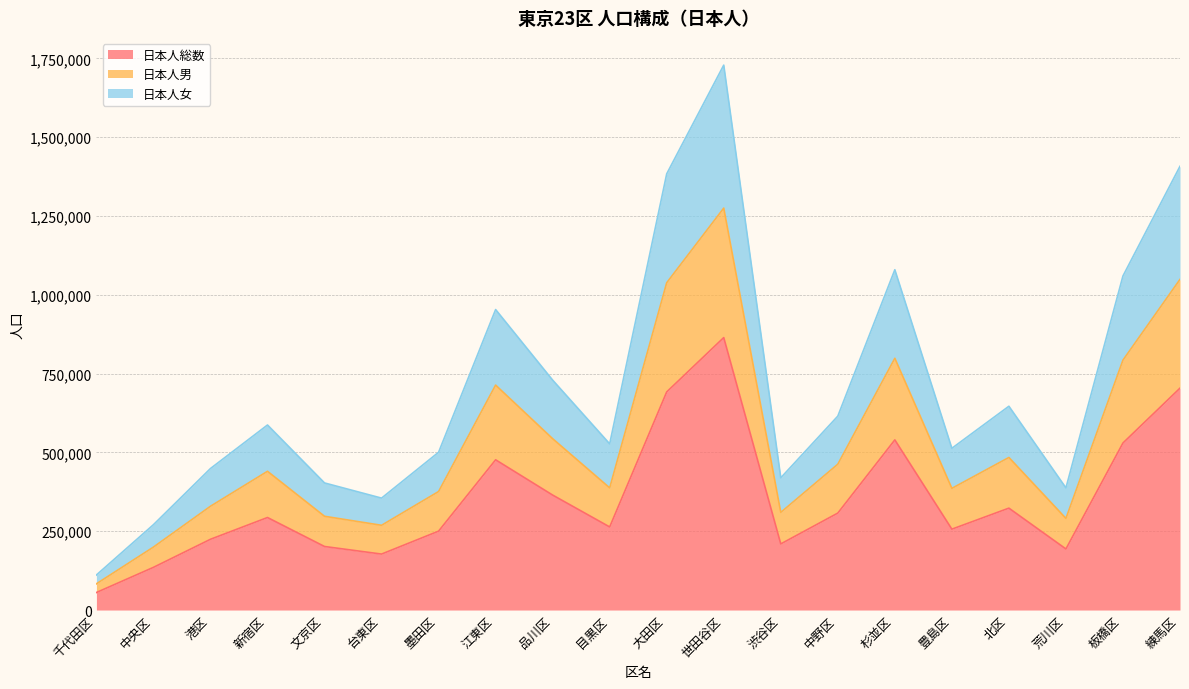

At which category is the sum across all series the highest?

世田谷区